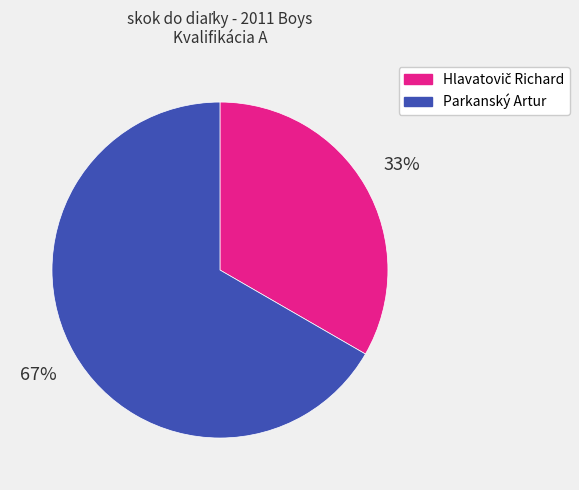

To the nearest percent, what percentage of the pie is Parkanský Artur?

67%